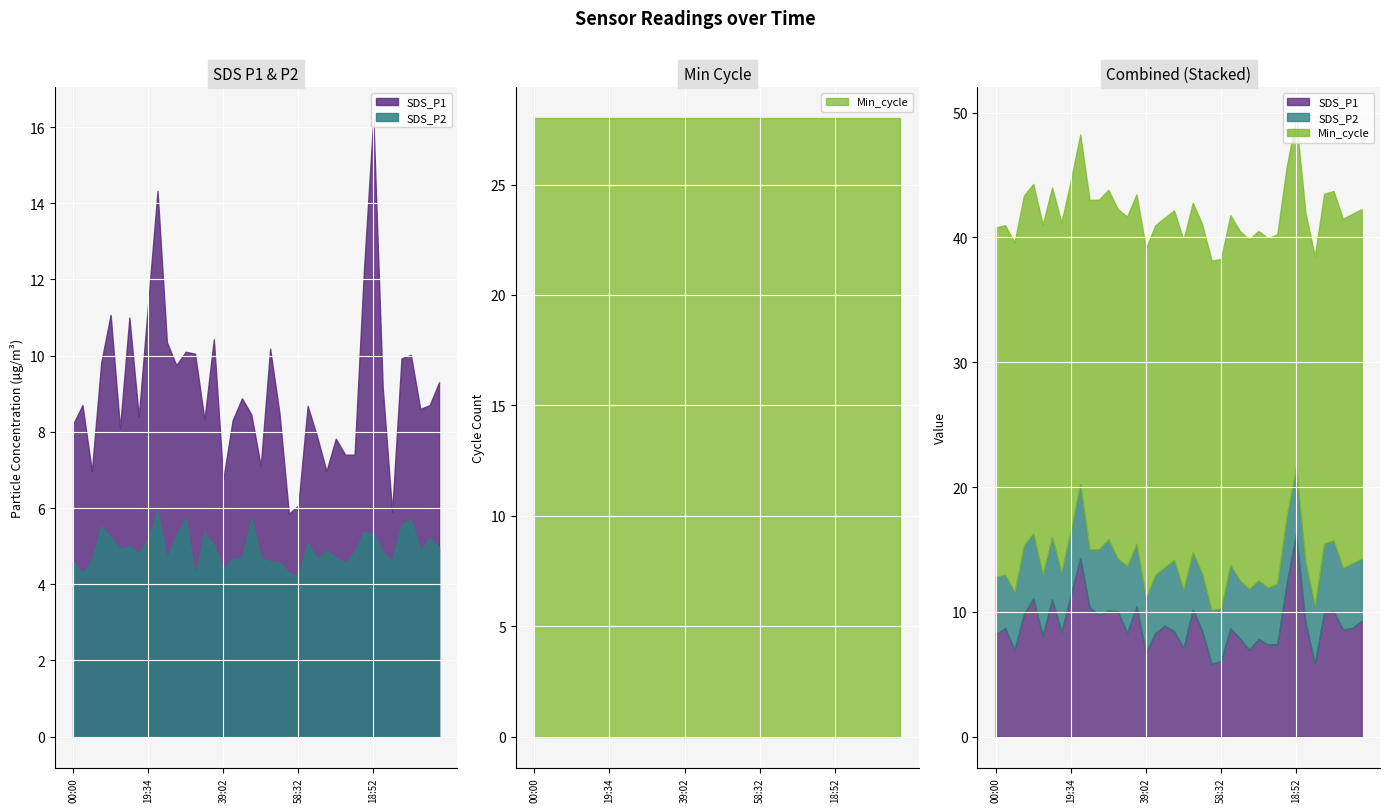

True or false: Min_cycle and SDS_P2 intersect in this chart.

False